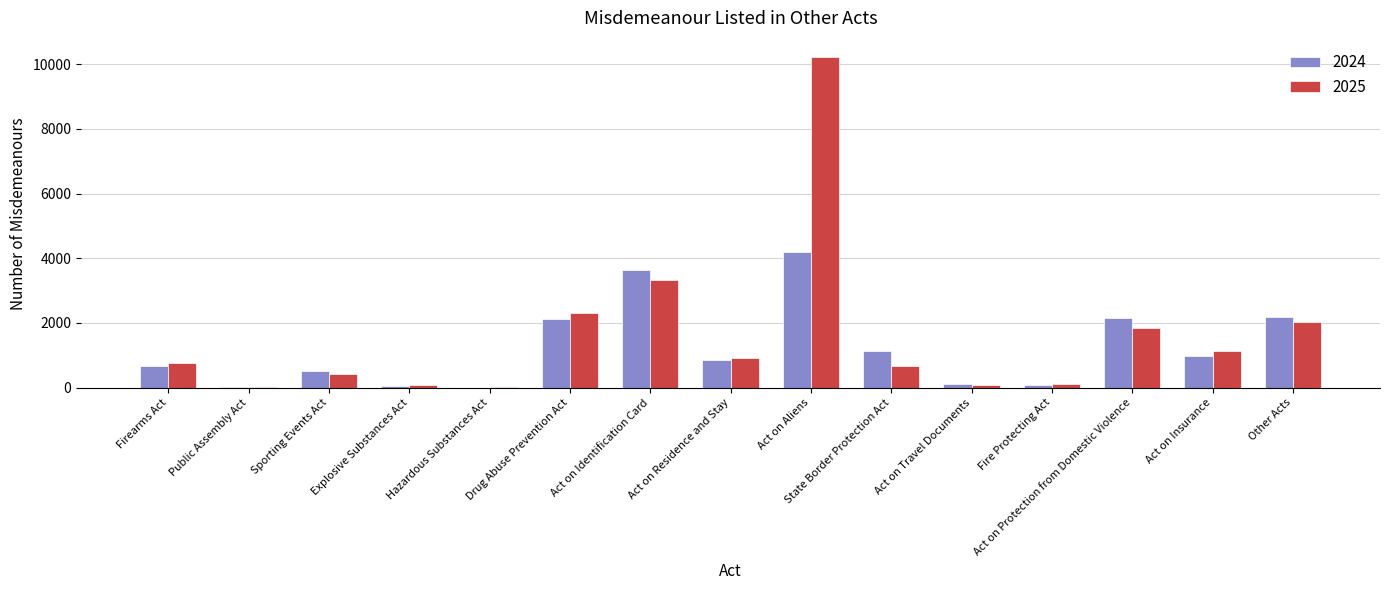

What are all the series names shown in the legend?

2024, 2025